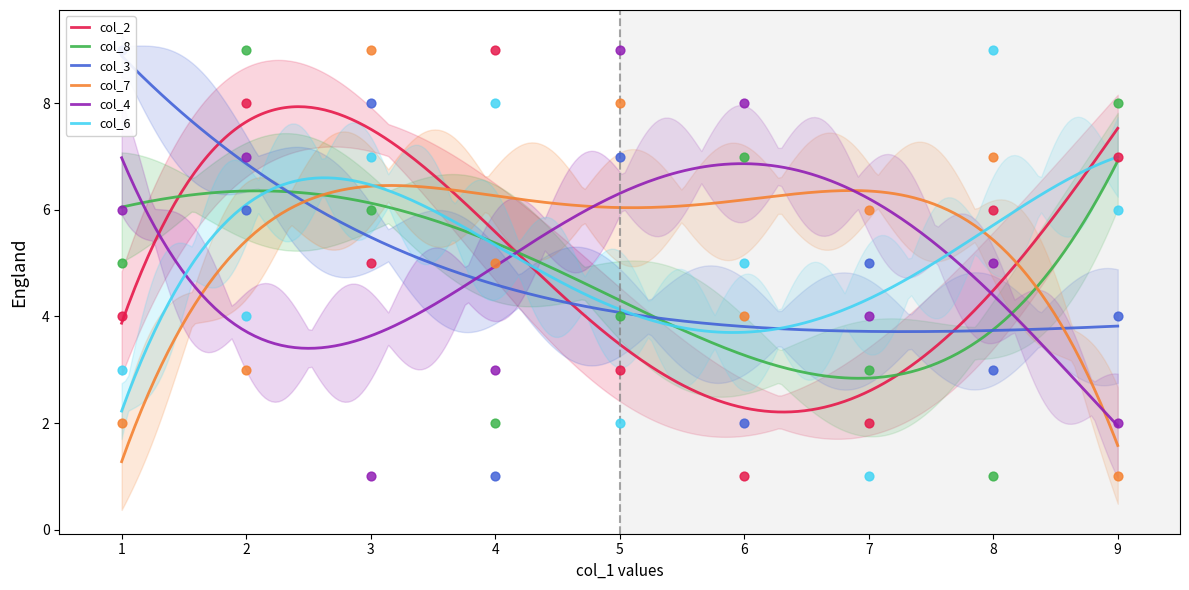

At how many categories does at least one series exceed 1?

9